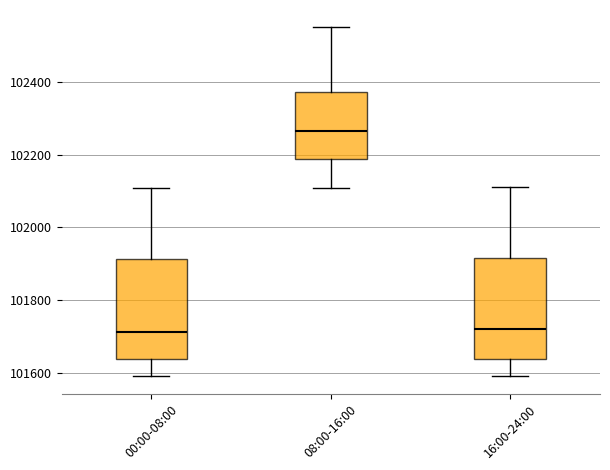

Where does the median line of the box for 00:00-08:00 sit on the y-axis? The values are not printed on the chart, so give them approximately, as read against the axis.

101720